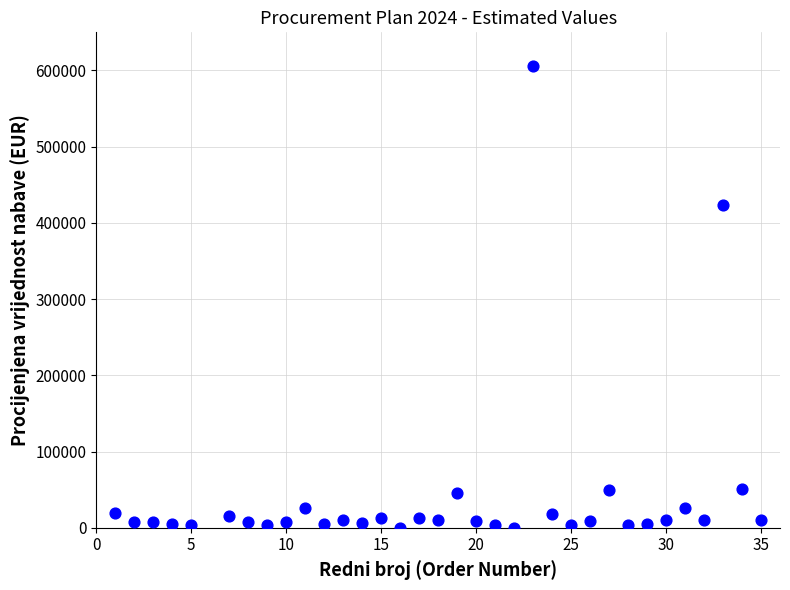

What is the range of Y values (max minus min)?

605927.0